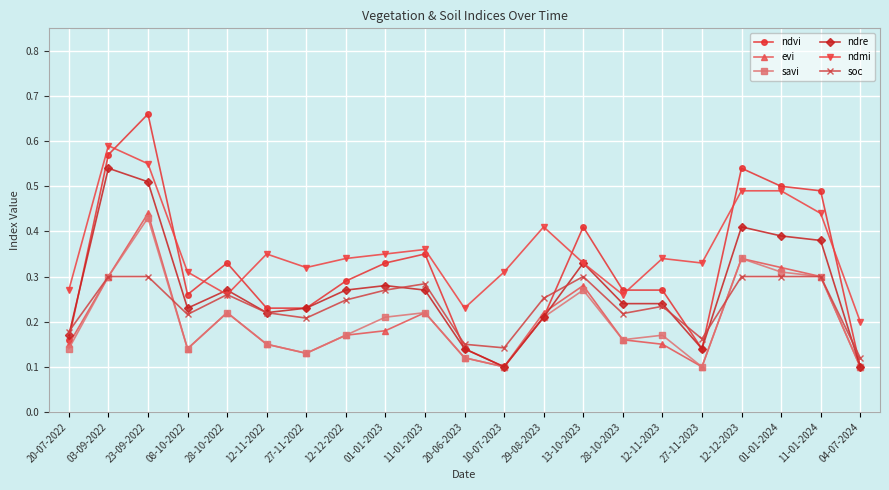

Rank the series by their maximum value, from lowest to highest.

soc, savi, evi, ndre, ndmi, ndvi